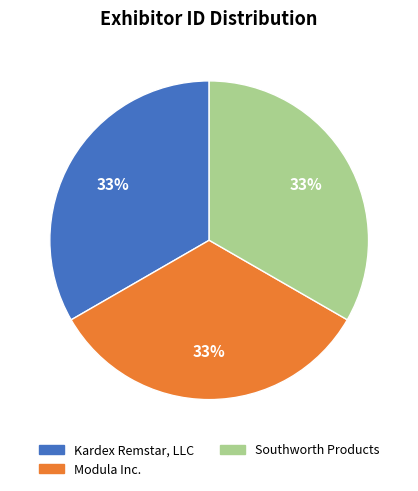

How many slices are in this pie chart?

3